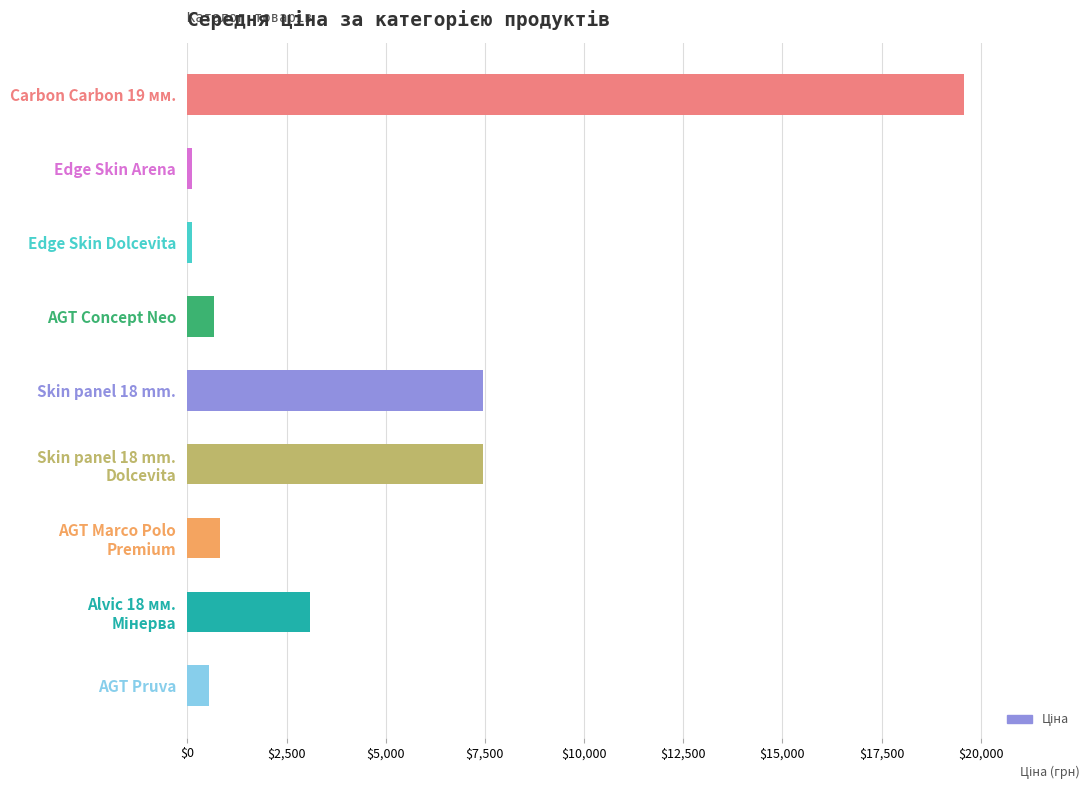

What is the average value?

4426.3